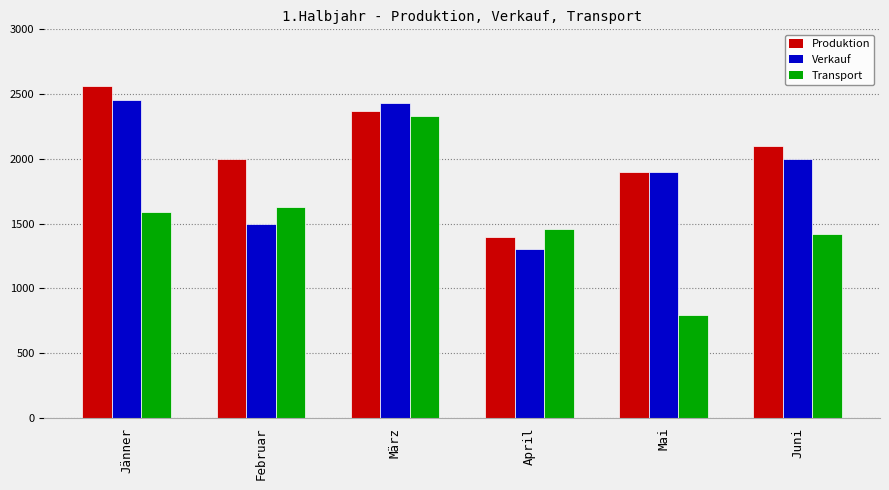

Reading left to right, what are all the values shown in this chart?

Produktion: Jänner=2560	Februar=2000	März=2370	April=1400	Mai=1900	Juni=2100
Verkauf: Jänner=2454	Februar=1500	März=2430	April=1300	Mai=1900	Juni=2000
Transport: Jänner=1590	Februar=1630	März=2333	April=1456	Mai=793	Juni=1420